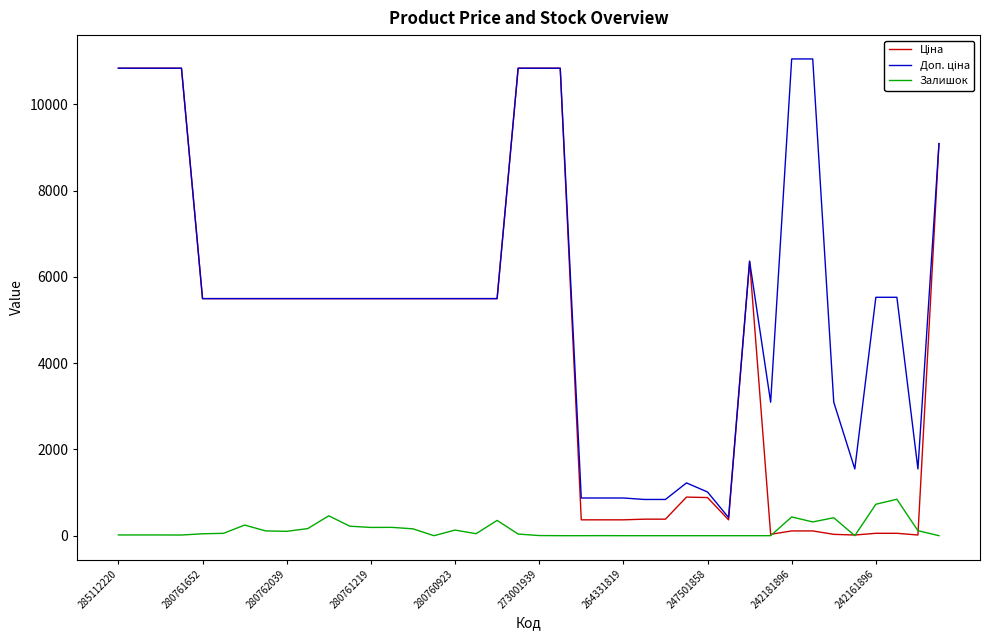

What is the greatest value displayed?

11055.0